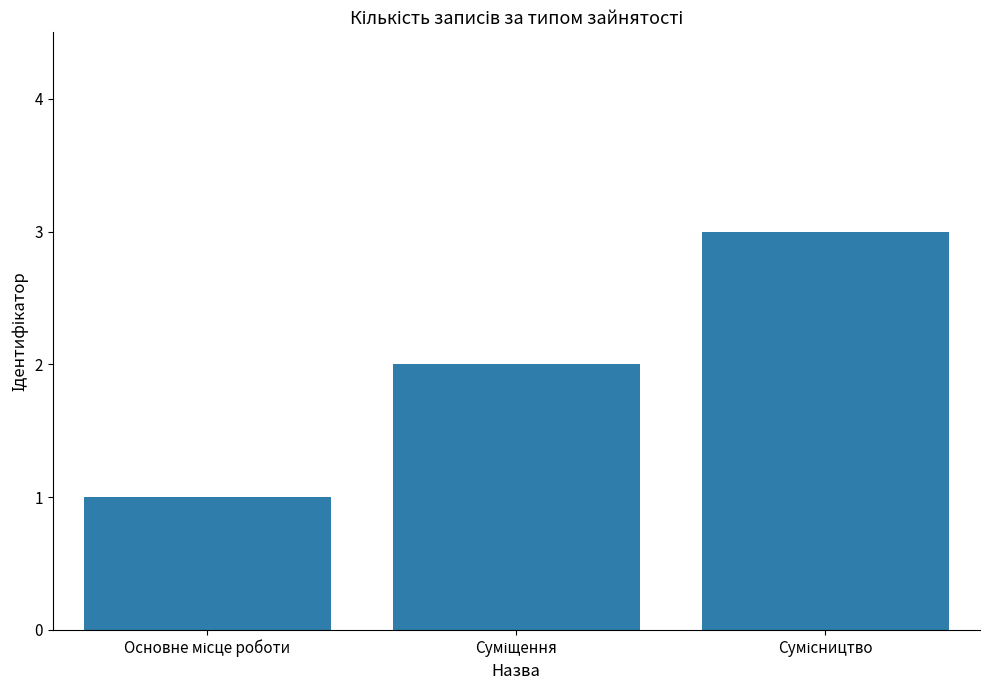

What is the sum of all values?

6